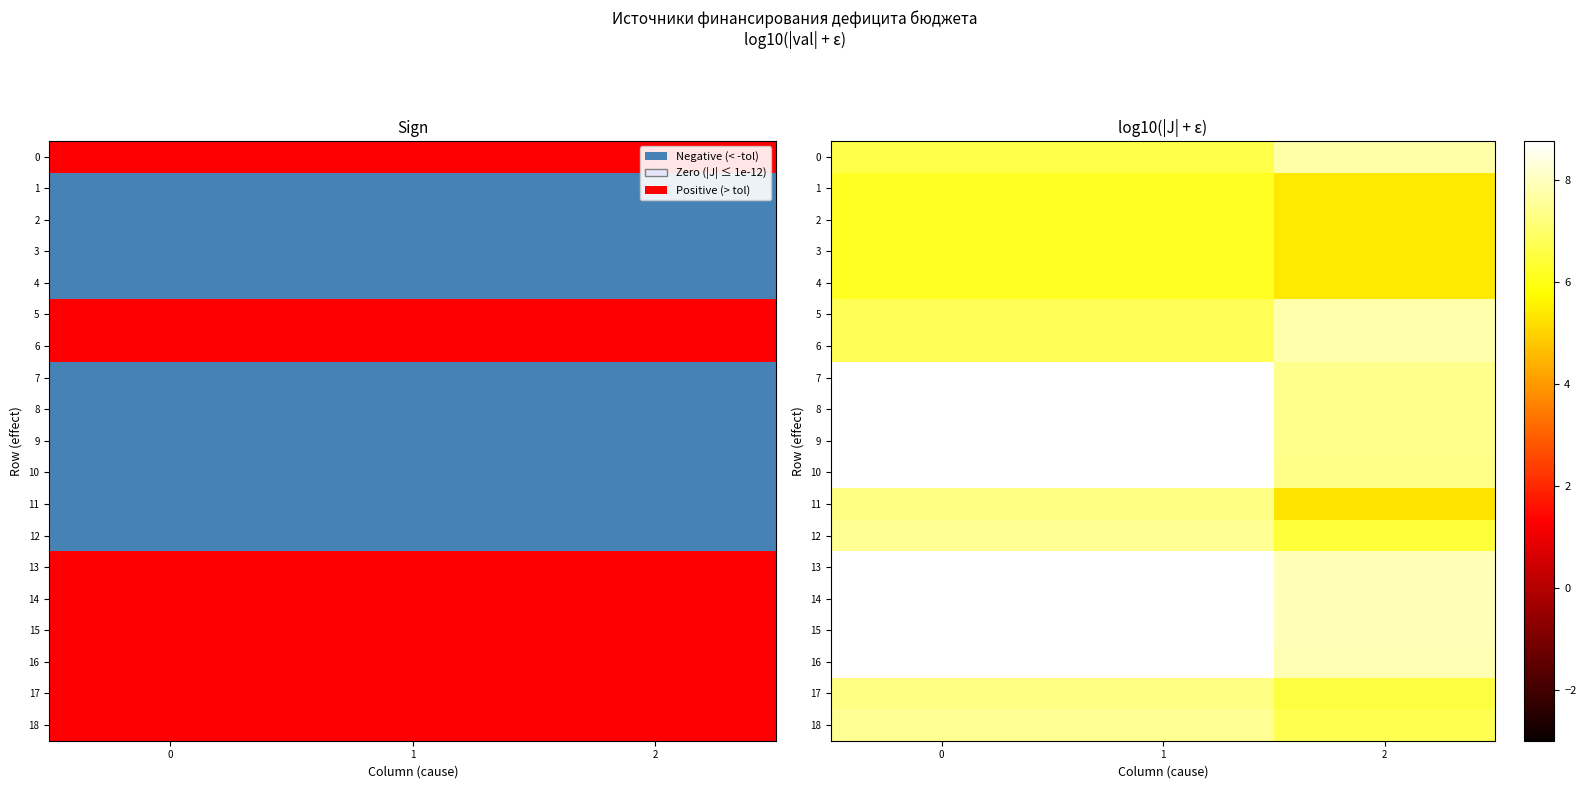

How many values in the 16 series are below 8?

1